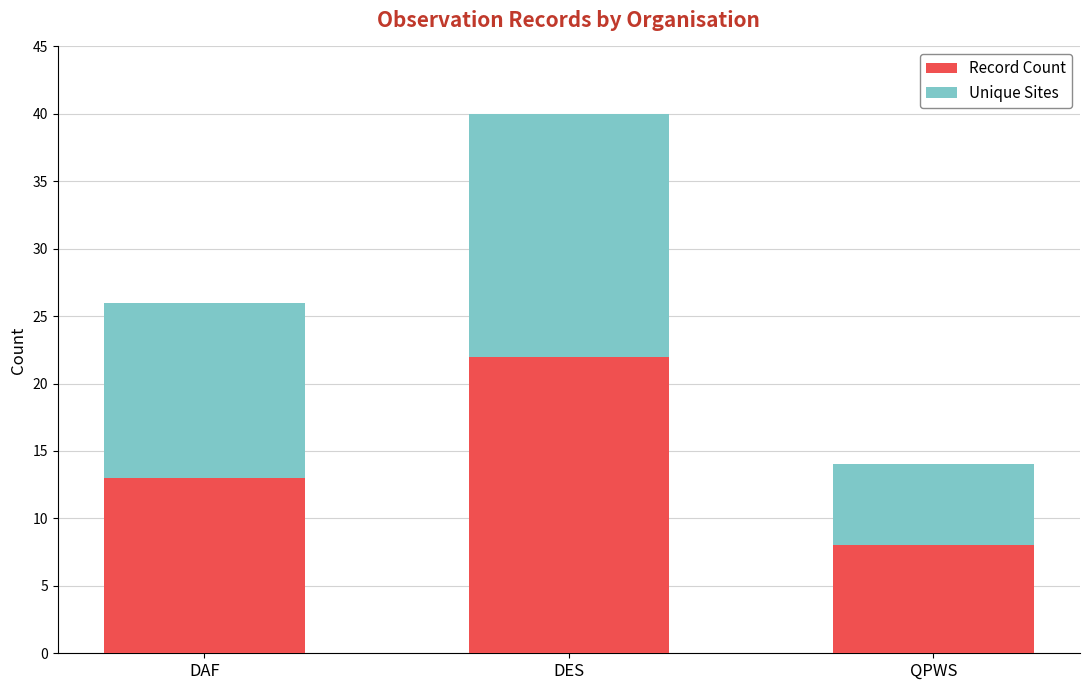

At which category is the sum across all series the highest?

DES